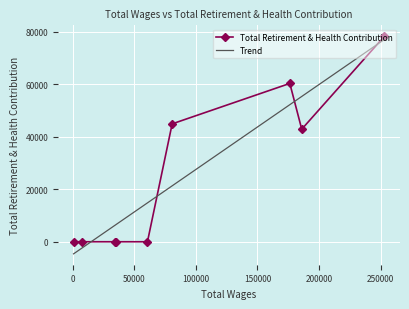

Rank the series by their maximum value, from highest to lowest.

Total Retirement & Health Contribution, Trend